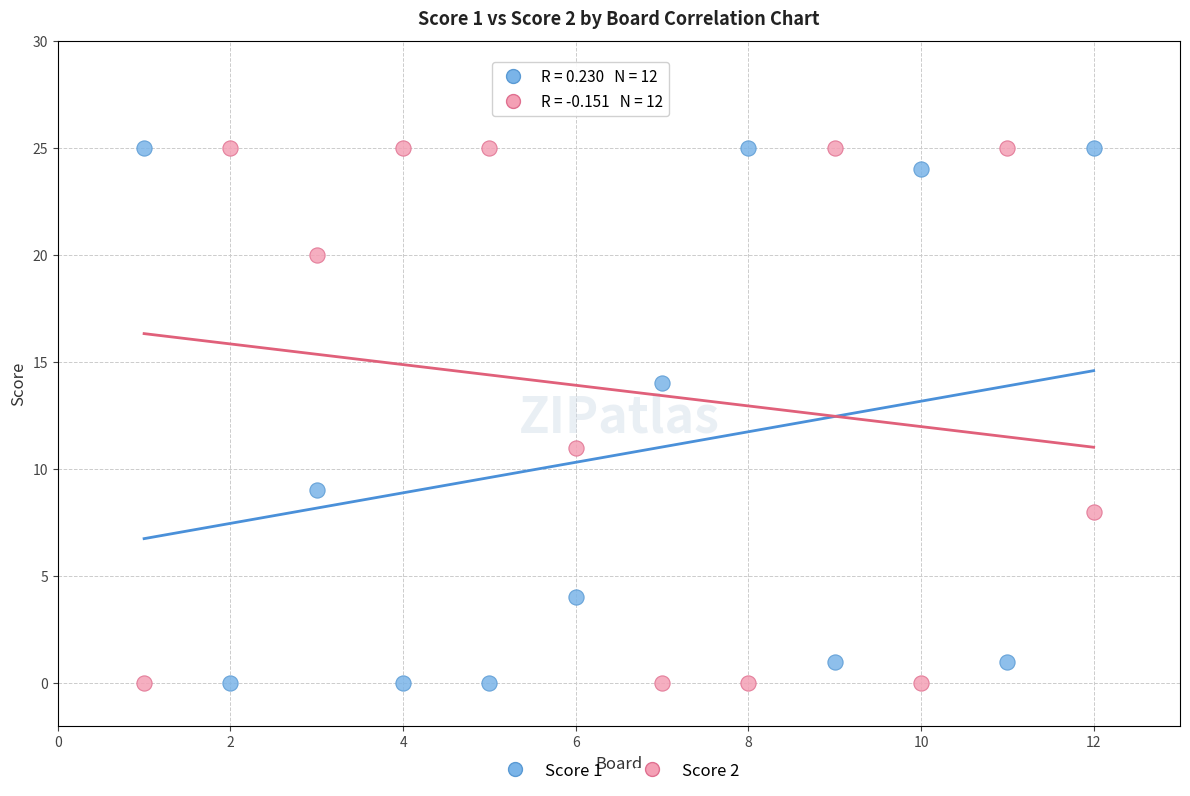

Across all series, what Y value is closest to 12?

11